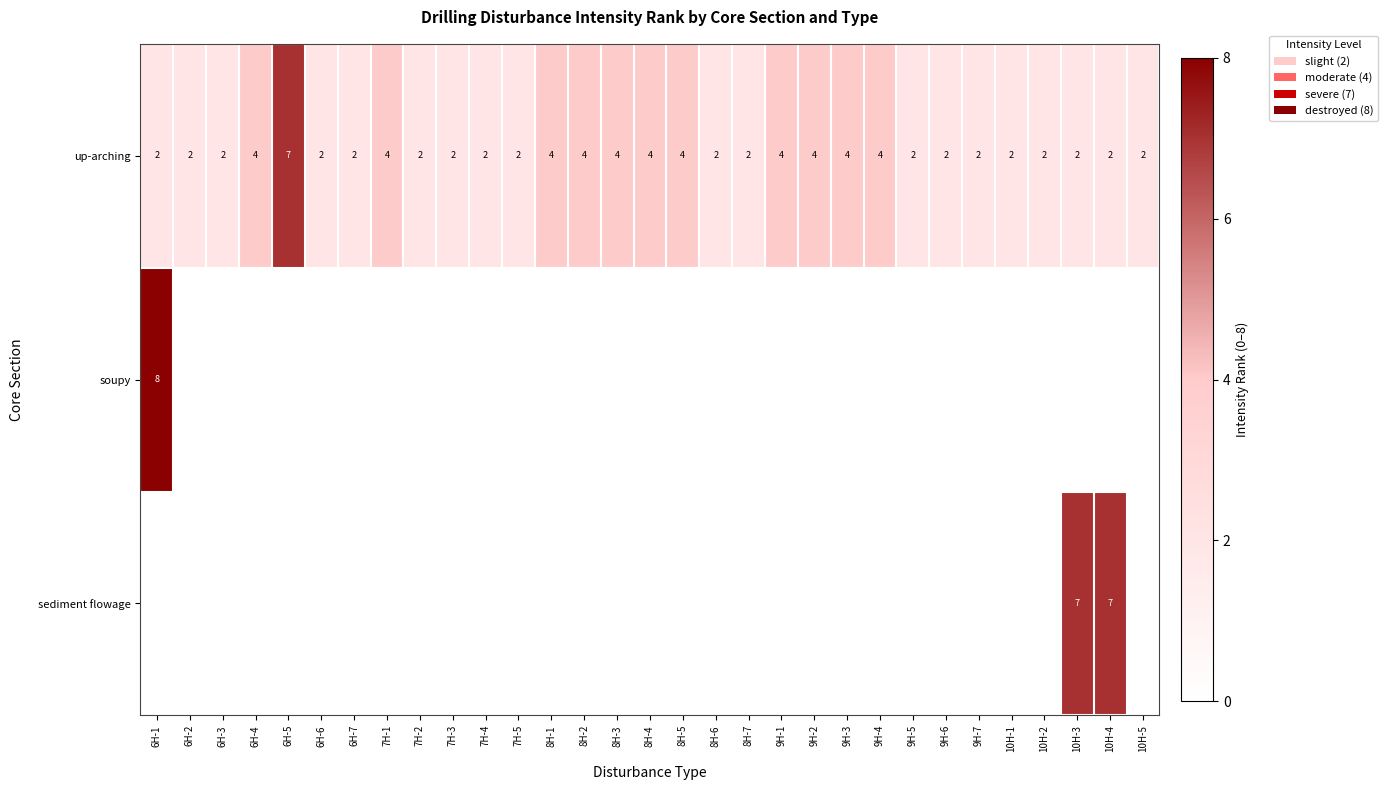

True or false: up-arching has a value of 4 at 8H-1.

True